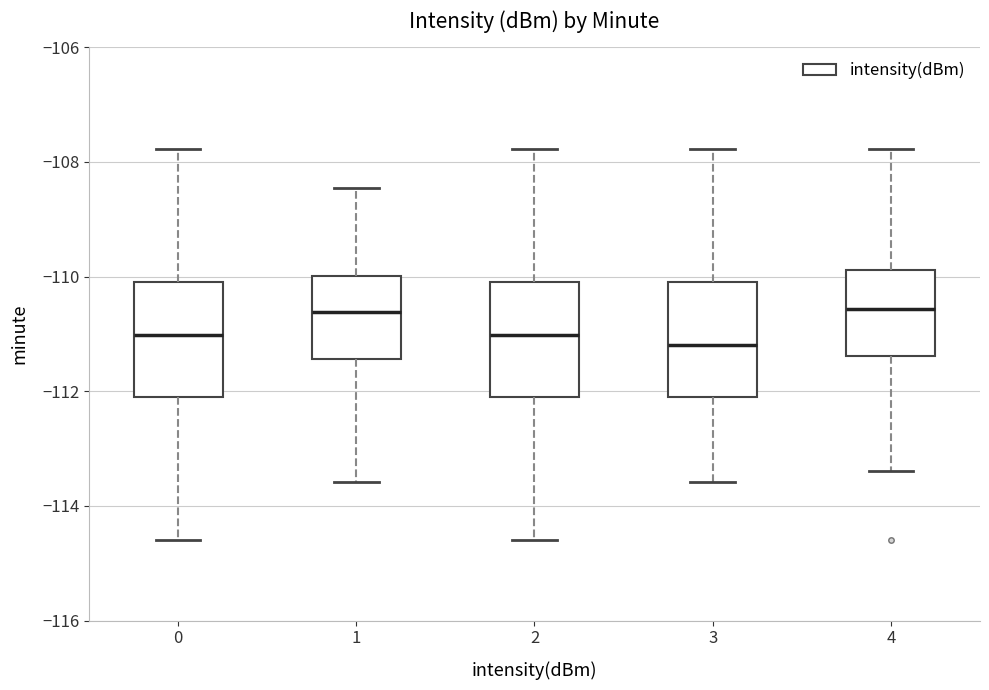

Reading left to right, transcribe this box plot: for each box, give where its median line is, the range the box spans, and where its two whiskers end, as read against the y-axis. The values are not printed on the chart, so give them approximately, as read against the axis.

0: median -111.0, box -112.0 to -110.0, whiskers -114.6 to -107.8
1: median -110.6, box -111.4 to -110.0, whiskers -113.6 to -108.4
2: median -111.0, box -112.0 to -110.0, whiskers -114.6 to -107.8
3: median -111.2, box -112.0 to -110.0, whiskers -113.6 to -107.8
4: median -110.6, box -111.4 to -109.8, whiskers -113.4 to -107.8